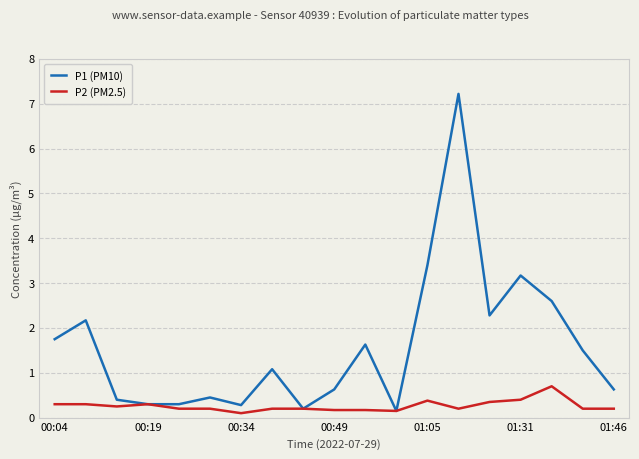

How many lines are shown in the chart?

2